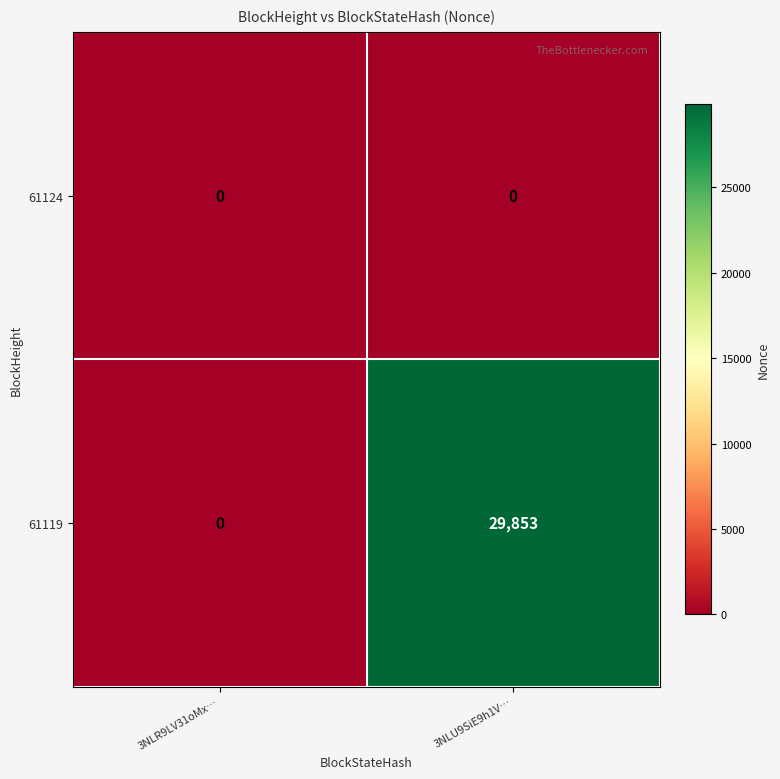

Which series has the largest total across all categories?

61119